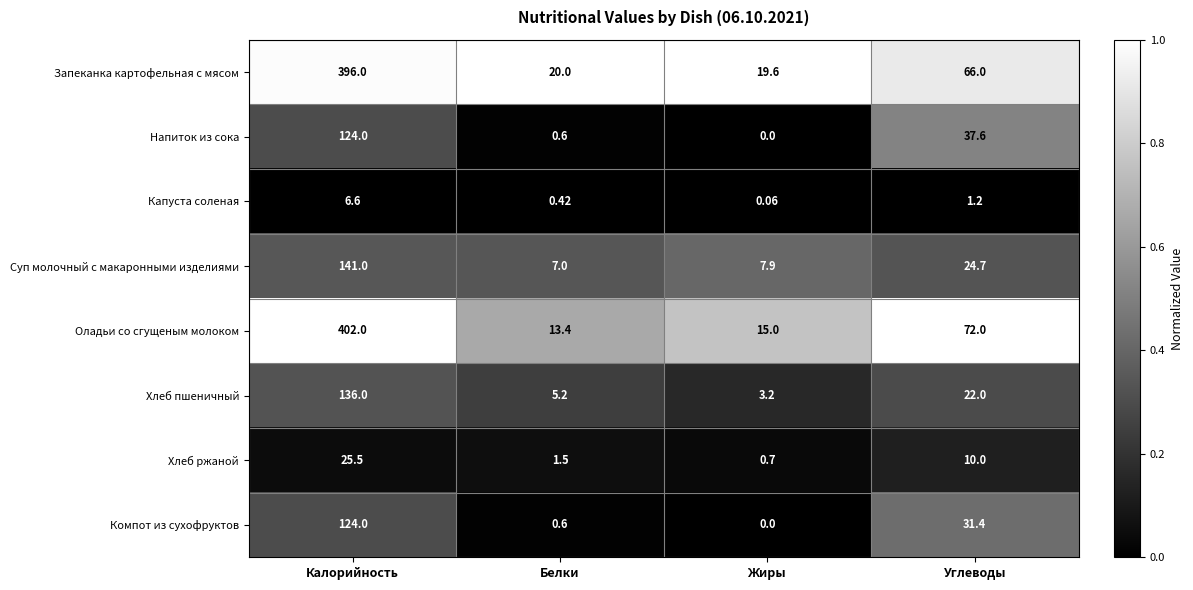

At which label is Оладьи со сгущеным молоком closest to 207?

Углеводы